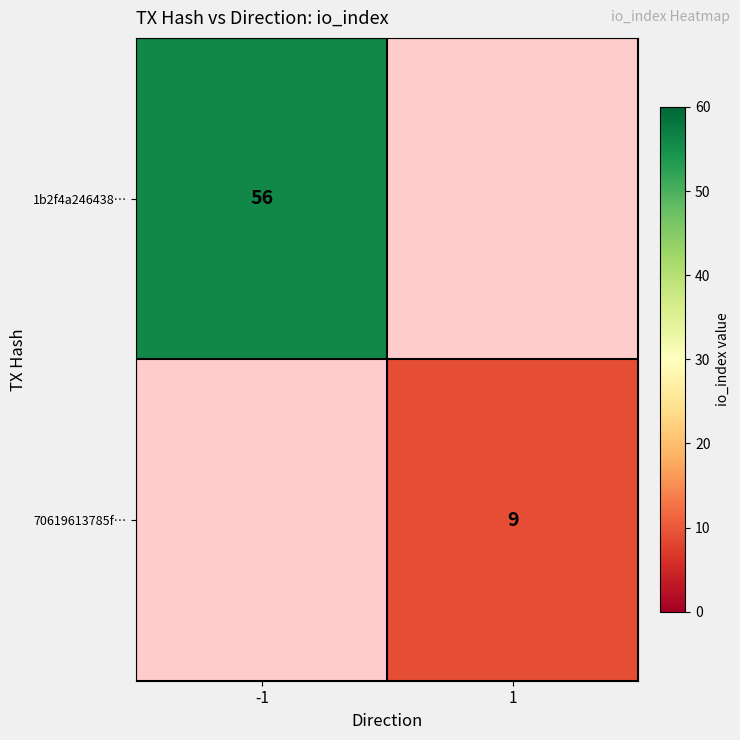

The value of 70619613785f… at 1 is 12. True or false?

False